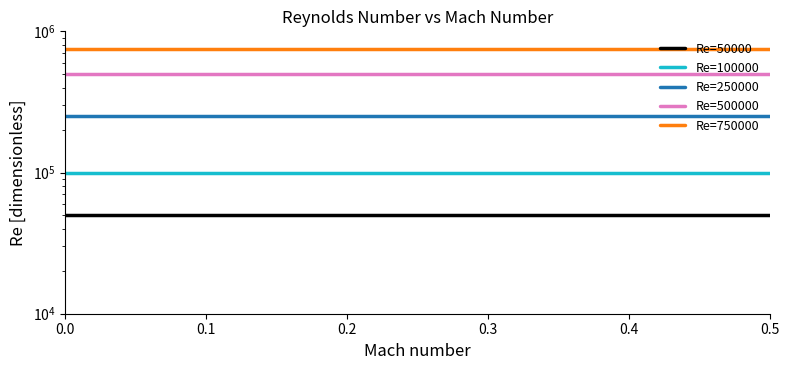

Does the chart display data point markers on the line(s)?

No